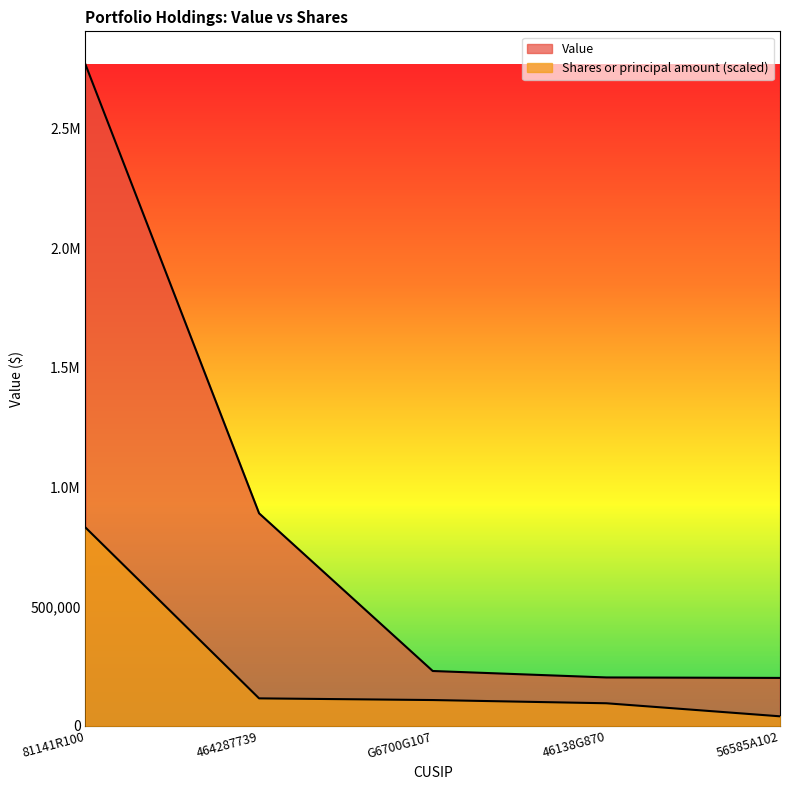

What is the difference between the maximum and minimum values in the Shares or principal amount series?

790377.6